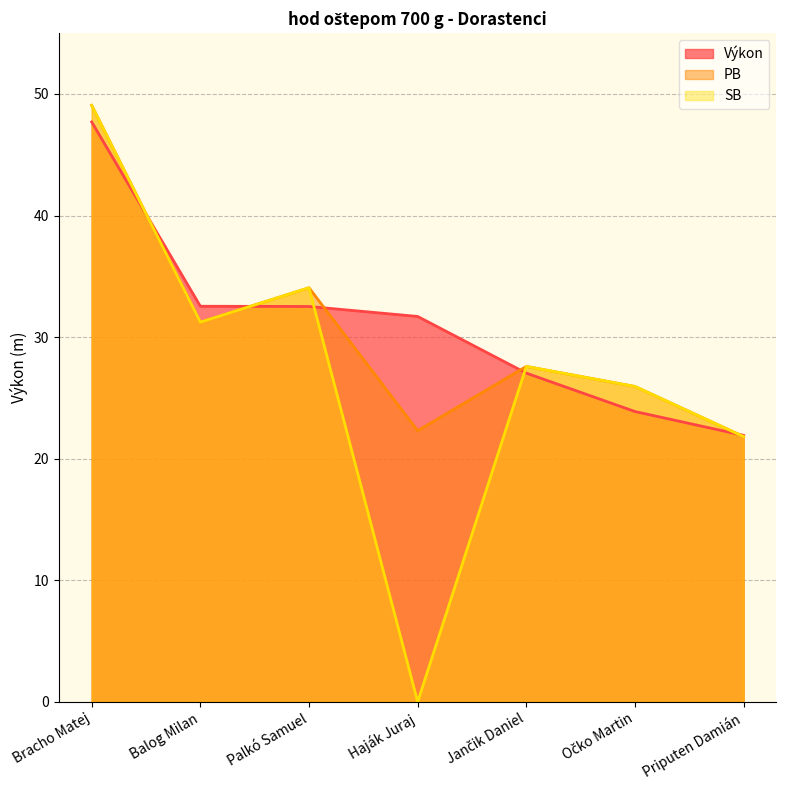

At which category is the sum across all series the highest?

Bracho Matej